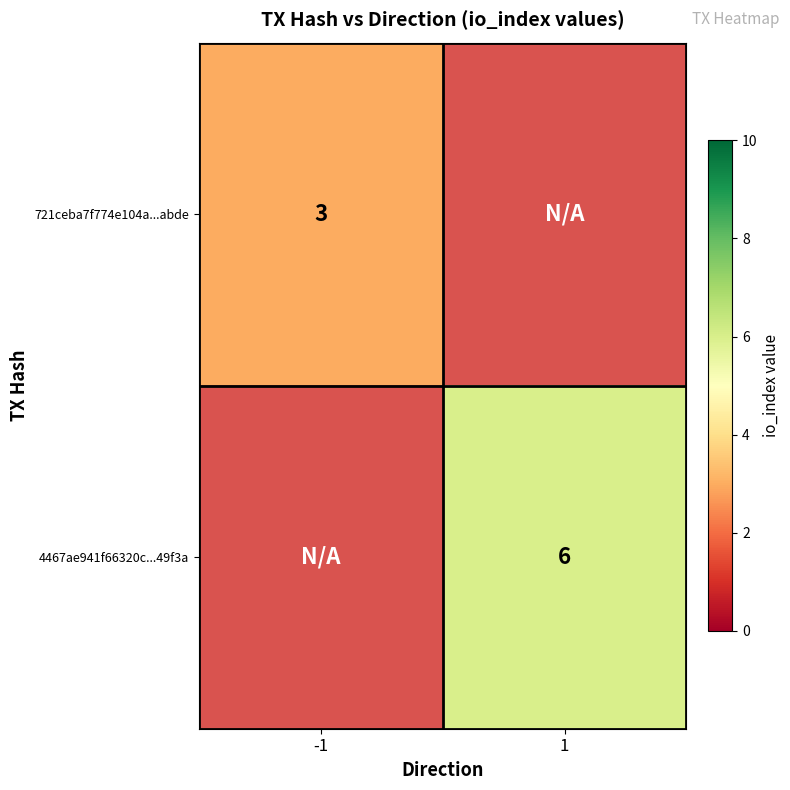

True or false: 4467ae941f66320c...49f3a has a value of 10 at 1.

False